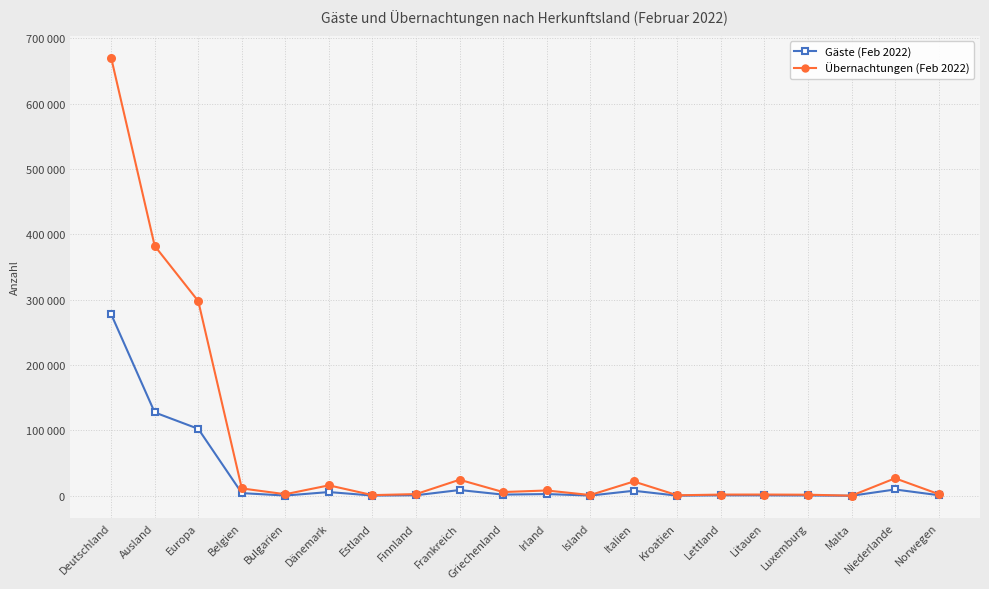

Read the Gäste (Feb 2022) value at Belgien, to the nearest 100.

4100